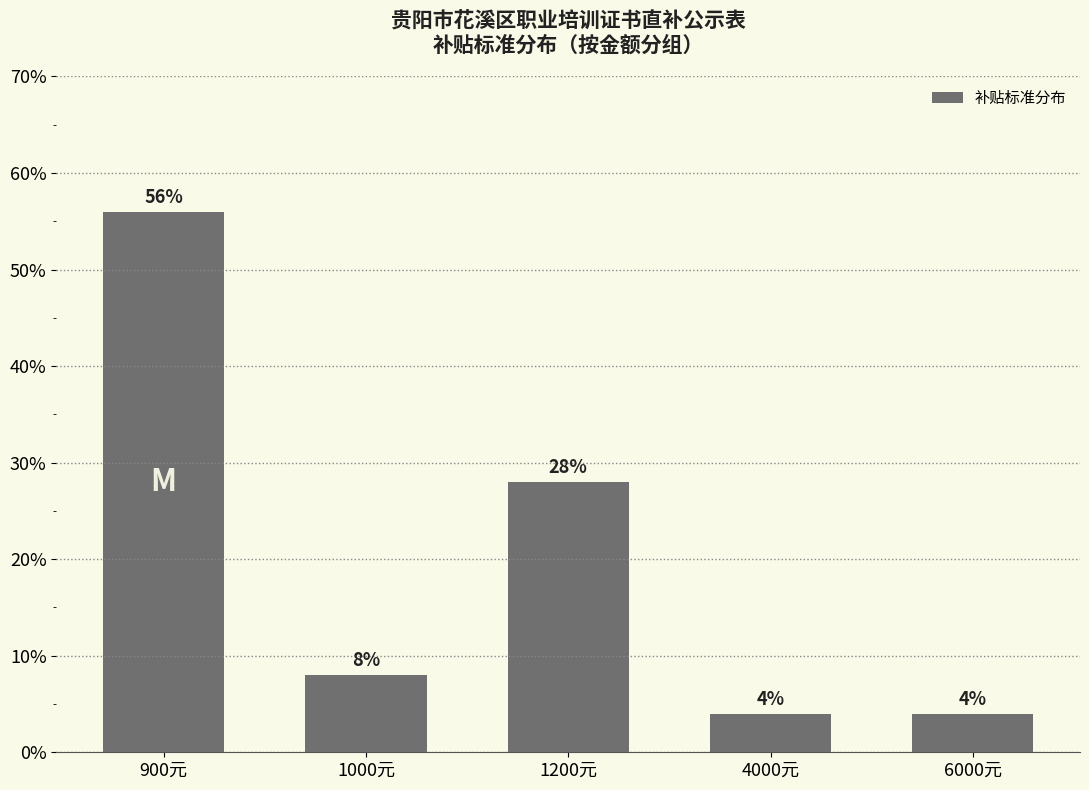

What is the greatest value displayed?

56.0